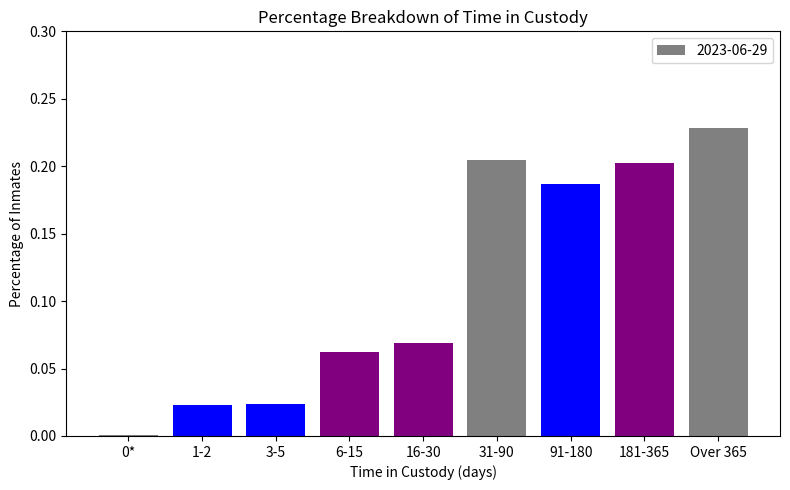

True or false: the data shows 0.0 at 16-30.

False